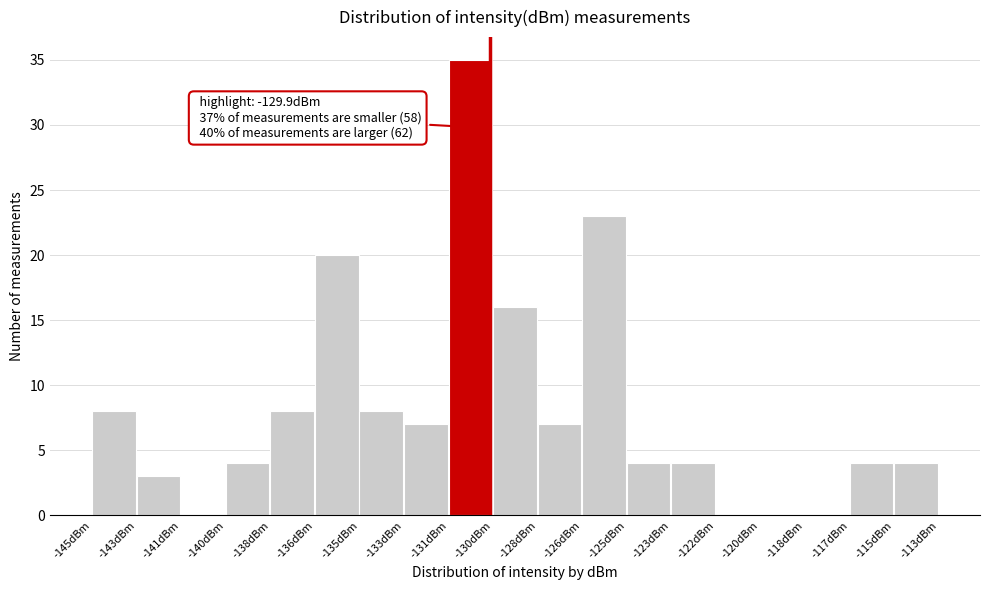

Reading right to left, extract all data points from this chart.

-115dBm=4	-117dBm=4	-118dBm=0	-120dBm=0	-122dBm=0	-123dBm=4	-125dBm=4	-126dBm=23	-128dBm=7	-130dBm=16	-131dBm=35	-133dBm=7	-135dBm=8	-136dBm=20	-138dBm=8	-140dBm=4	-141dBm=0	-143dBm=3	-145dBm=8